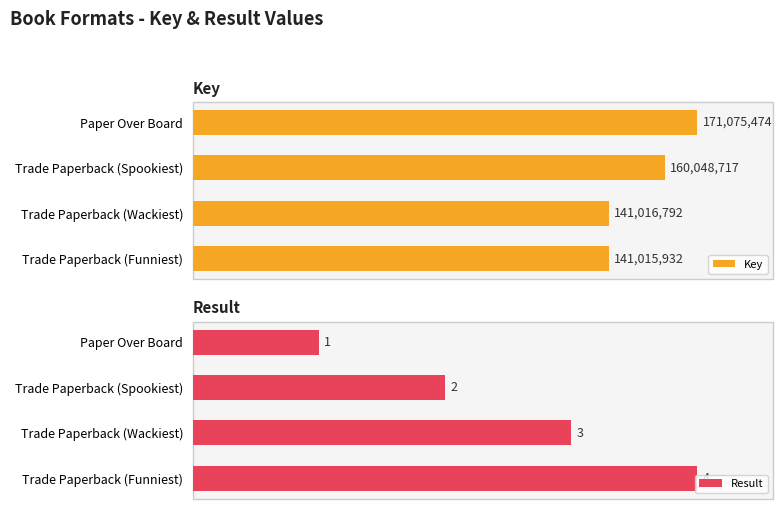

Rank the series by their maximum value, from lowest to highest.

Result, Key